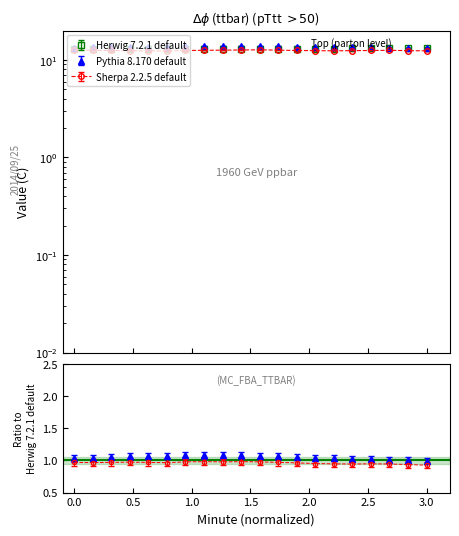

Rank the series by their maximum value, from highest to lowest.

Pythia 8.170 default, Herwig 7.2.1 default, Sherpa 2.2.5 default